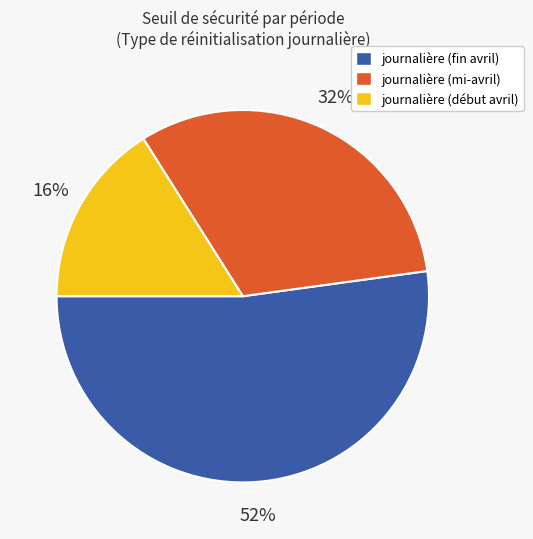

To the nearest percent, what is the difference between the largest and smallest slice percentages?

36%